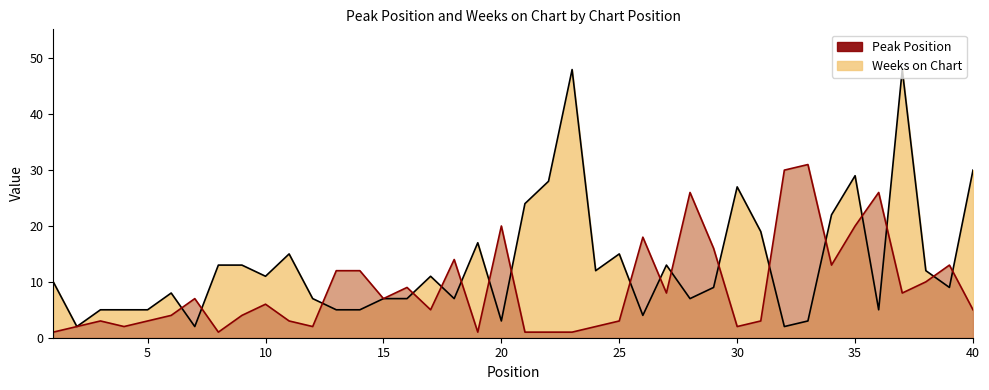

What is the greatest value displayed?

48